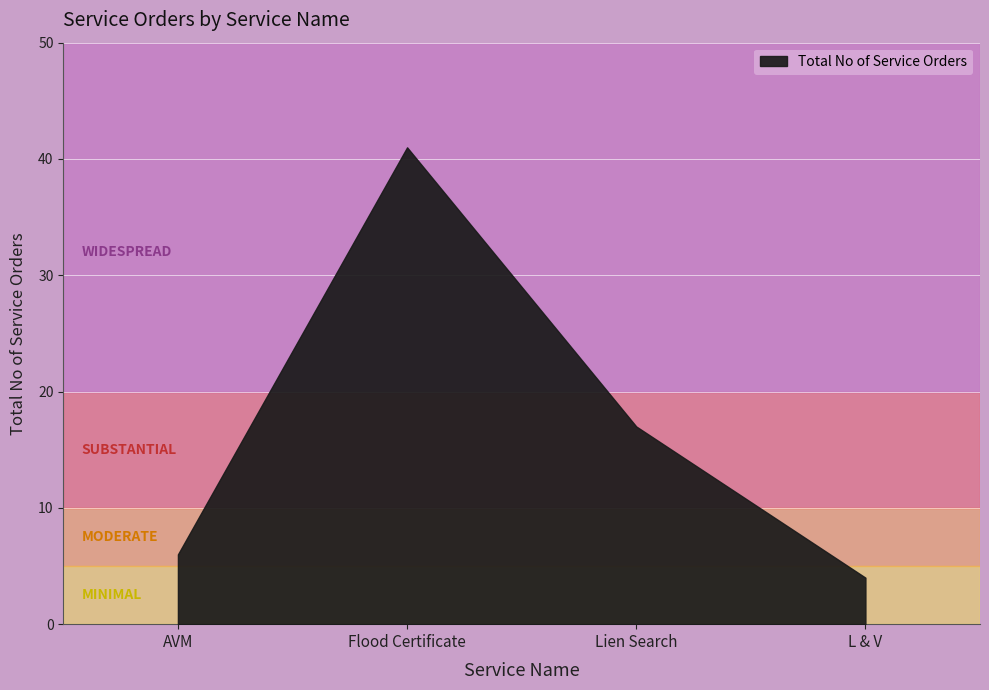

What is the maximum value shown in the chart?

41